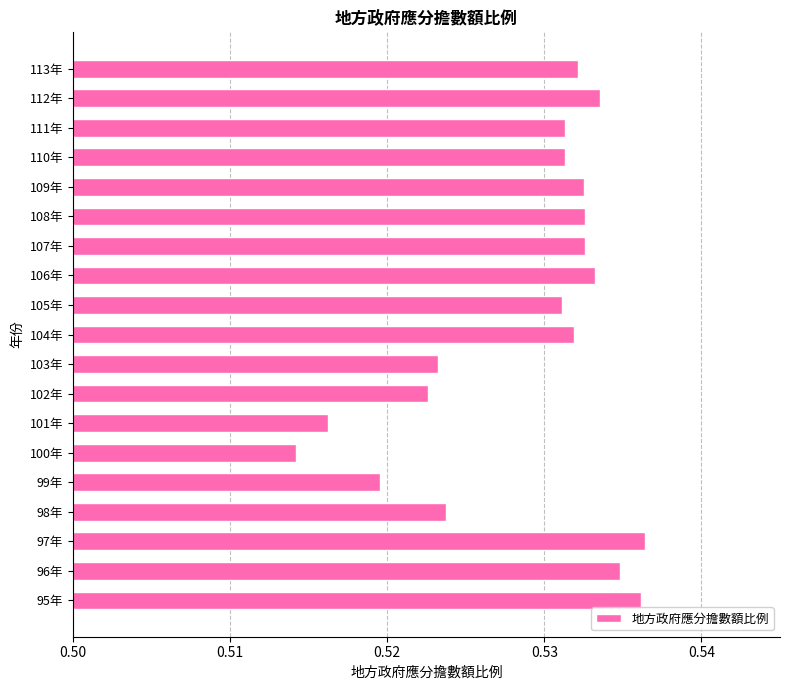

Which category has the lowest value across all series?

100年